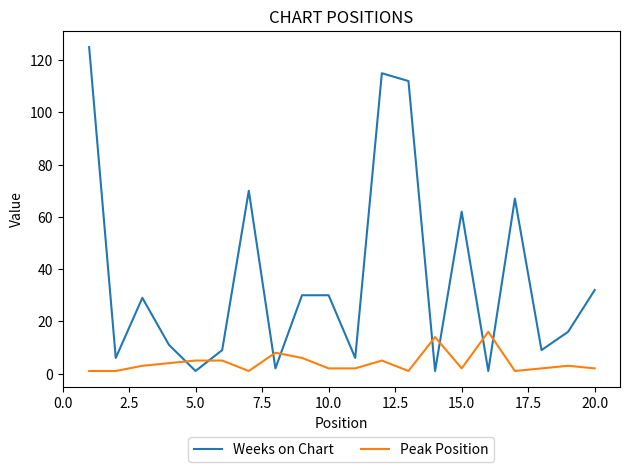

List the series in order of their overall mean, highest first.

Weeks on Chart, Peak Position